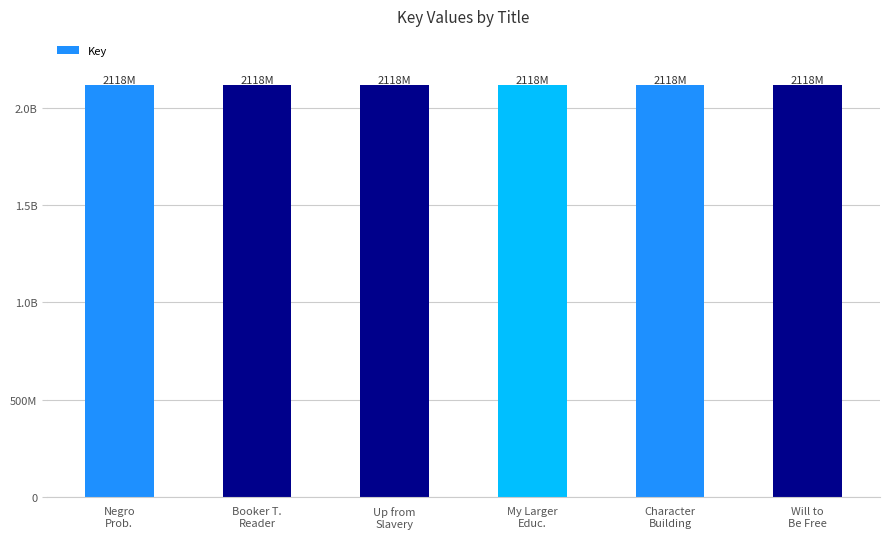

Are the bars horizontal?

No